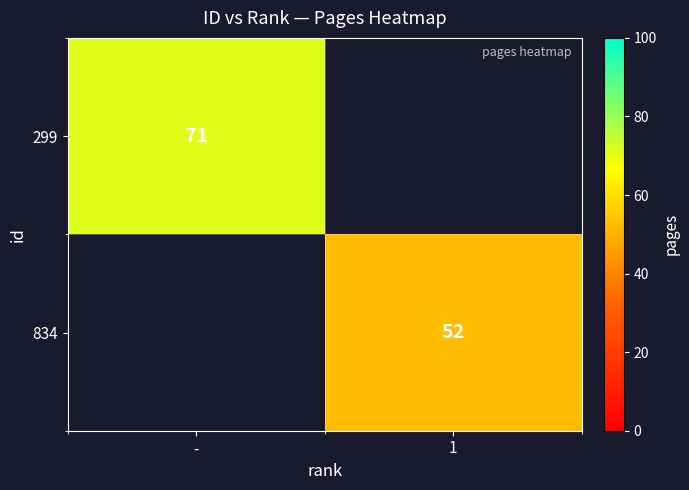

True or false: 299 has a value of 38 at -.

False